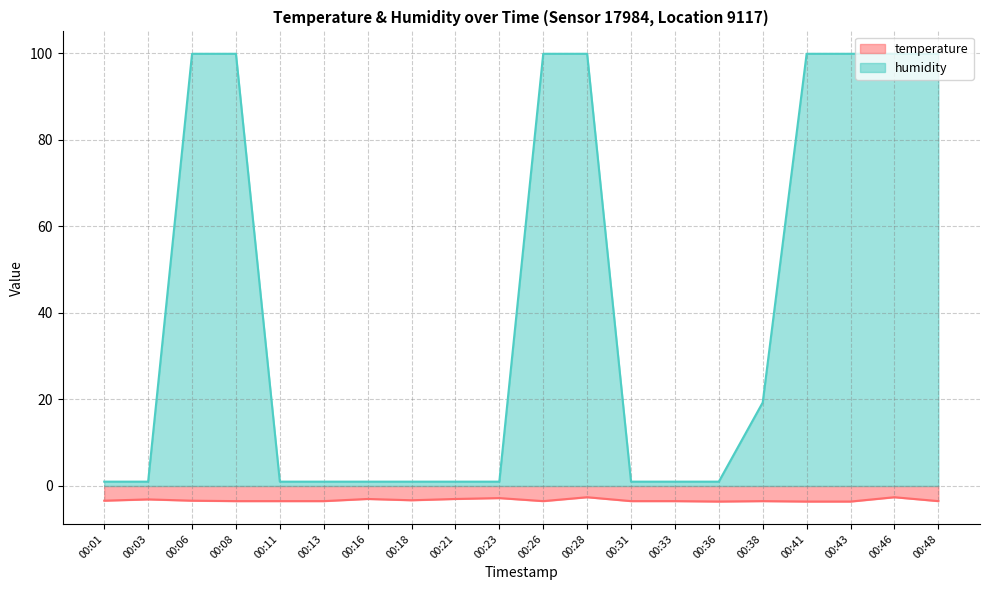

At which label does temperature reach its peak?

00:28